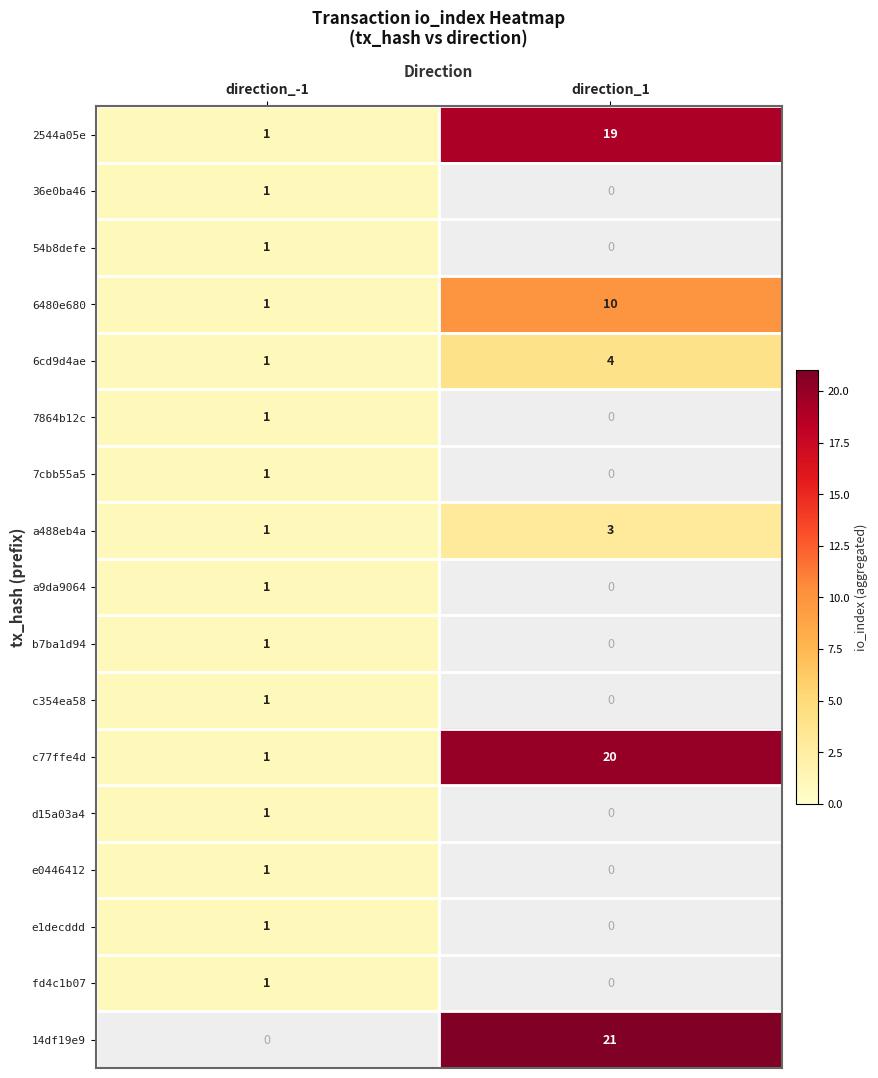

What is the spread (max minus min) of values at direction_1?

21